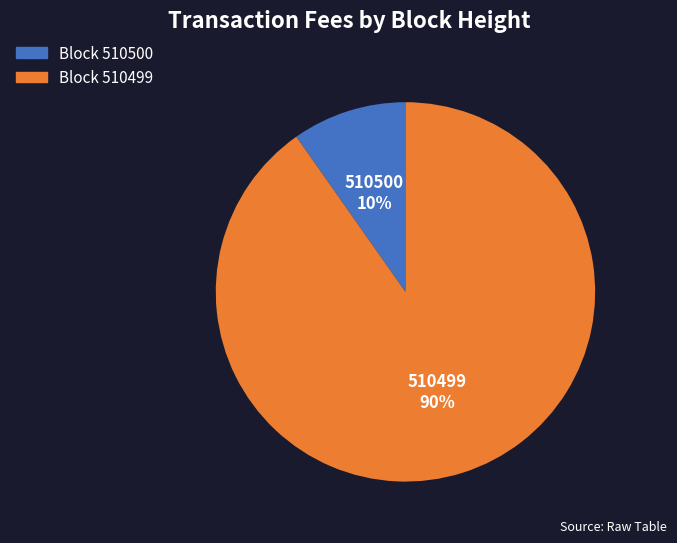

Is it true that Block 510500 is 10% of the pie?

True